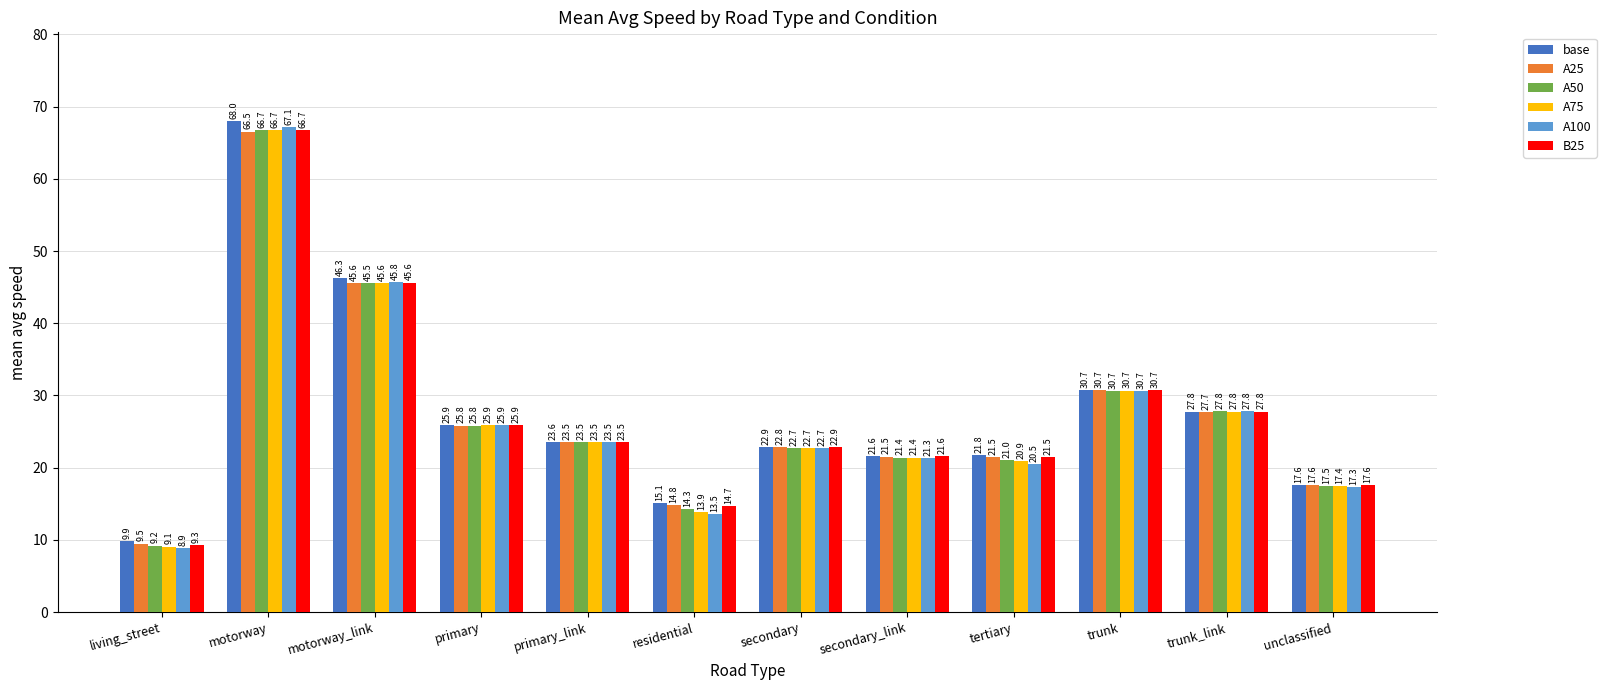

Which series has the widest spread of values?

A100